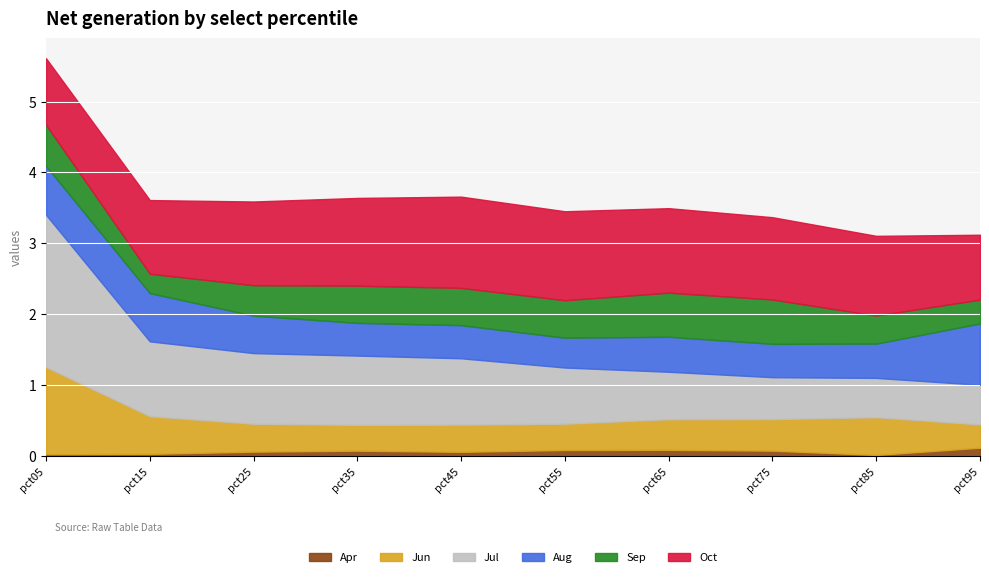

How many data points in Oct are above 1?

8